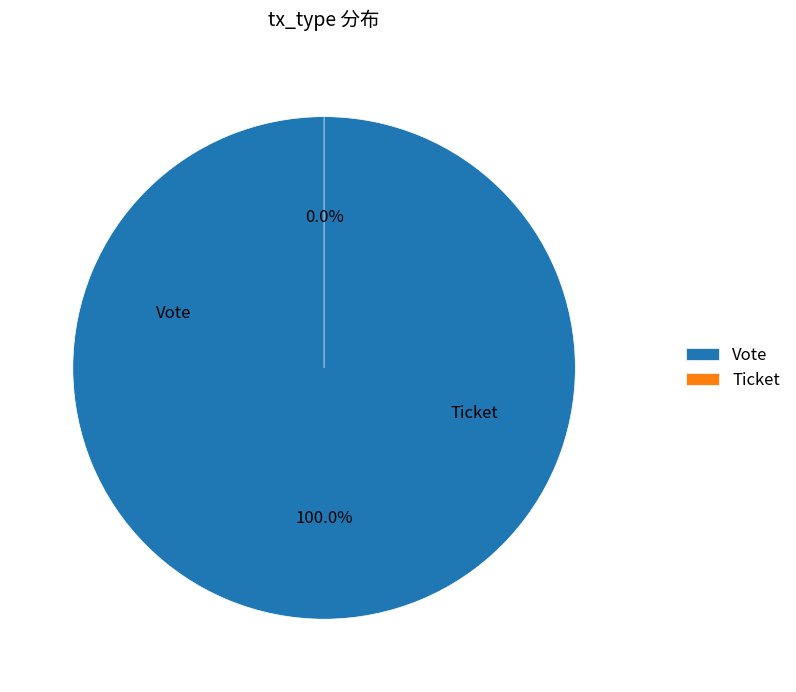

Rank the categories by value from lowest to highest.

Ticket, Vote